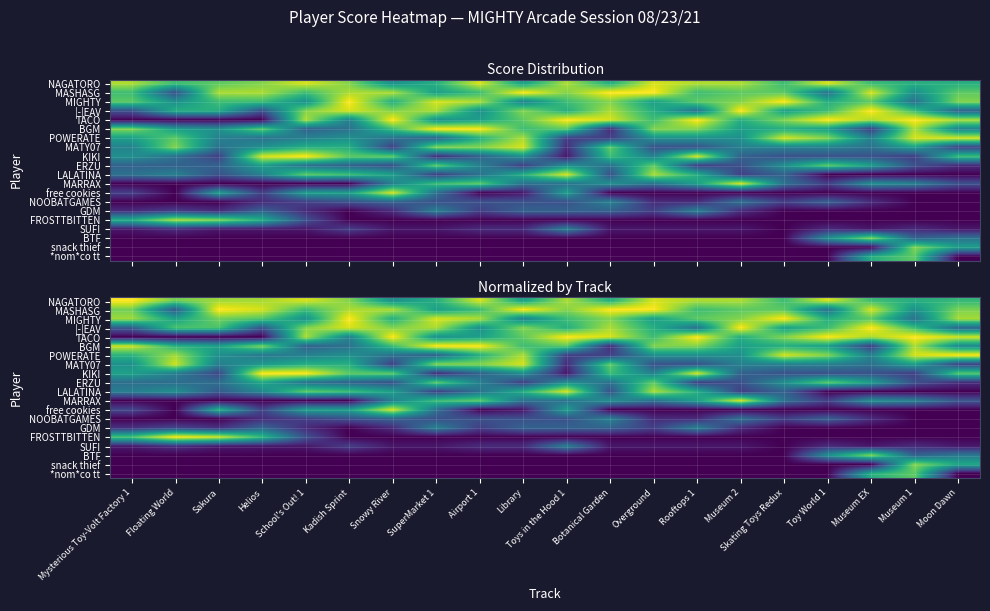

At which category is the sum across all series the highest?

School's Out! 1